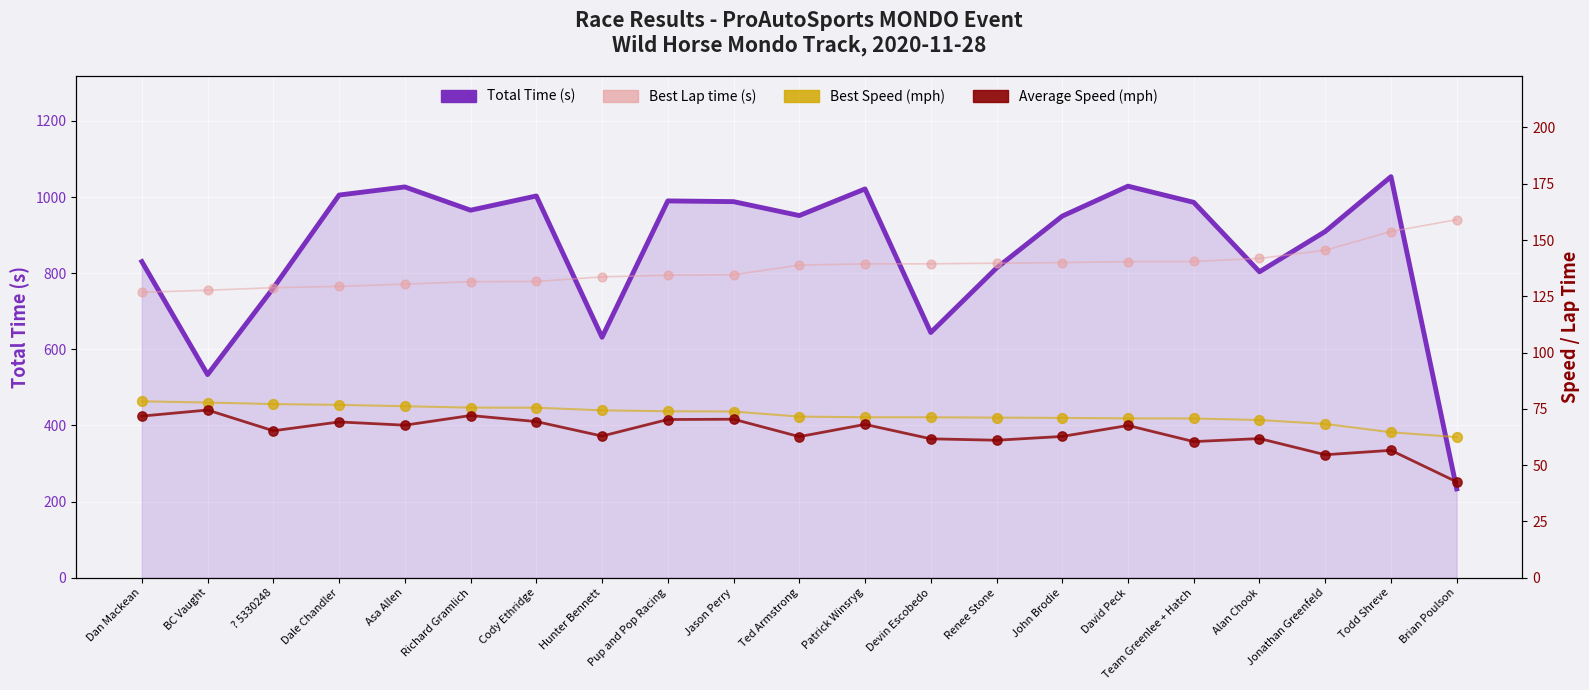

What is the total value across all series at Pup and Pop Racing?

1268.4